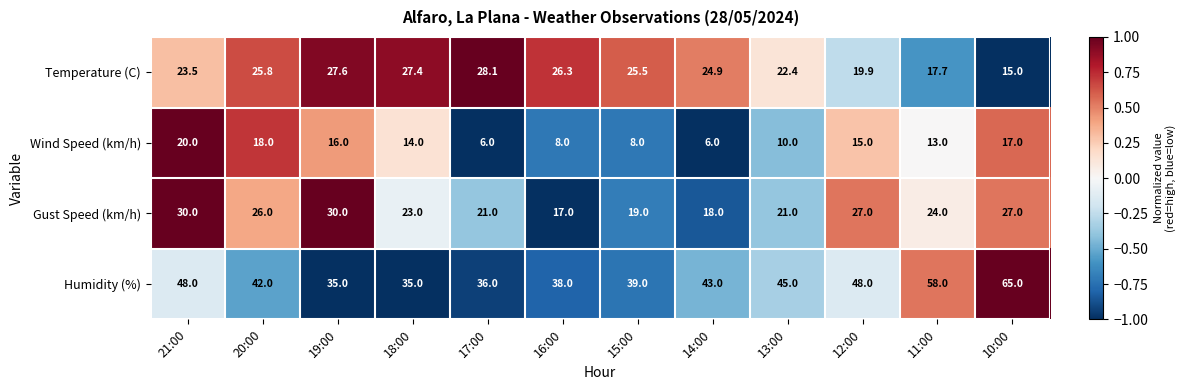

Between 16:00 and 15:00, which series saw the biggest shift?

Gust Speed (km/h)